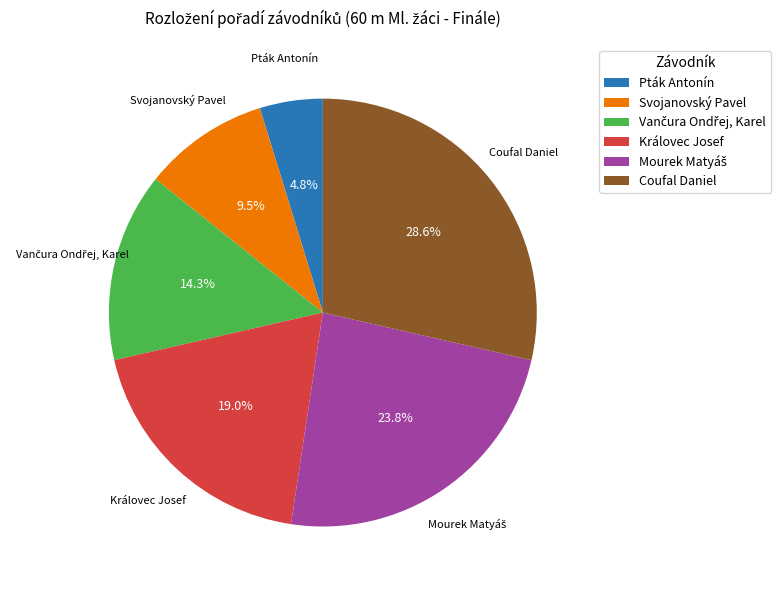

Approximately how many times larger is the value at Coufal Daniel compared to Pták Antonín?

6.0